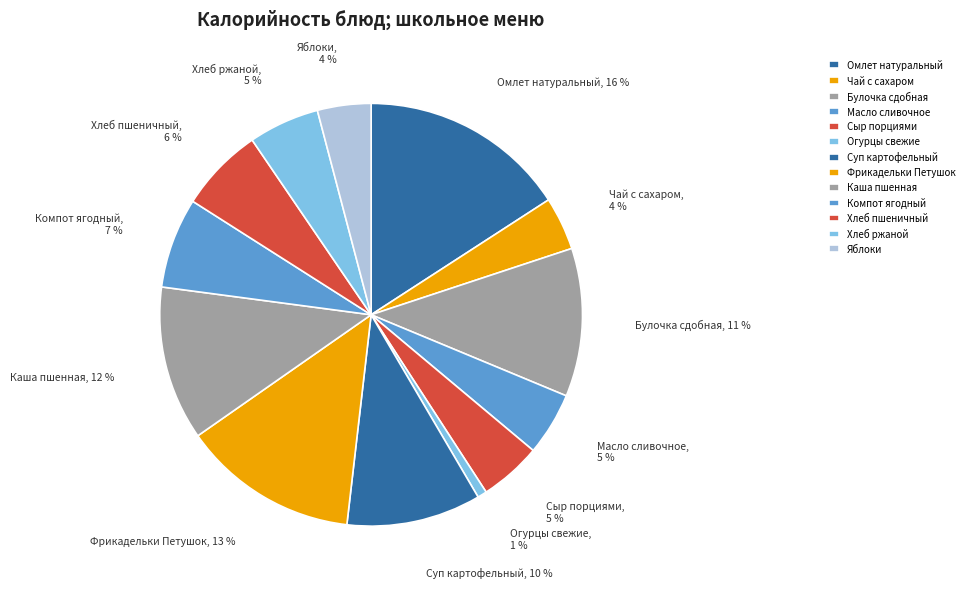

Does Чай с сахаром account for over 50% of the chart?

No